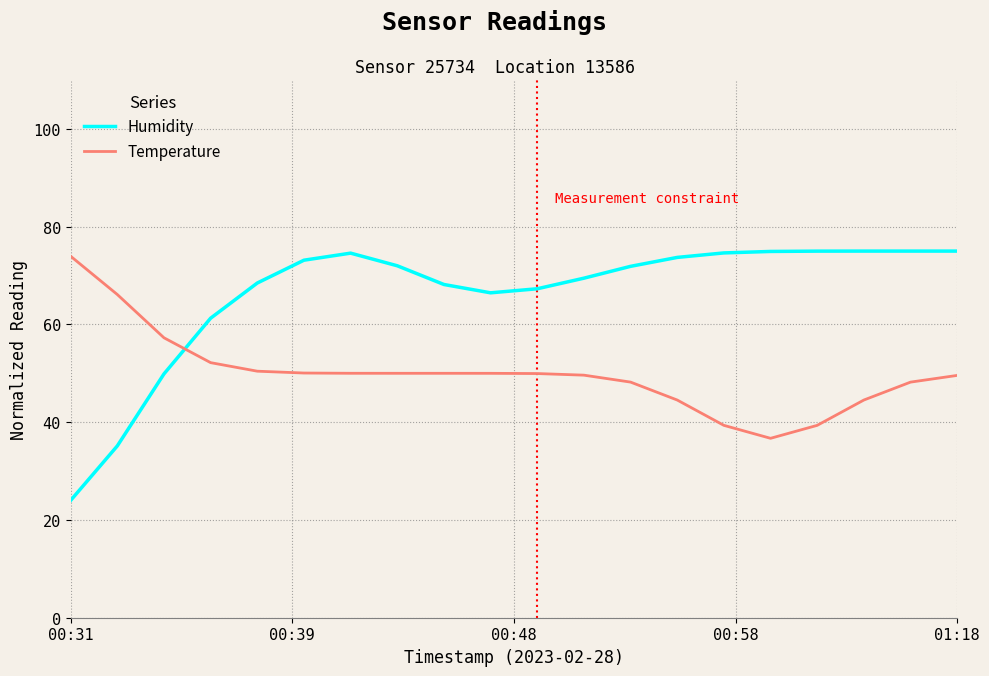

Rank the series by their average value, from highest to lowest.

Humidity, Temperature